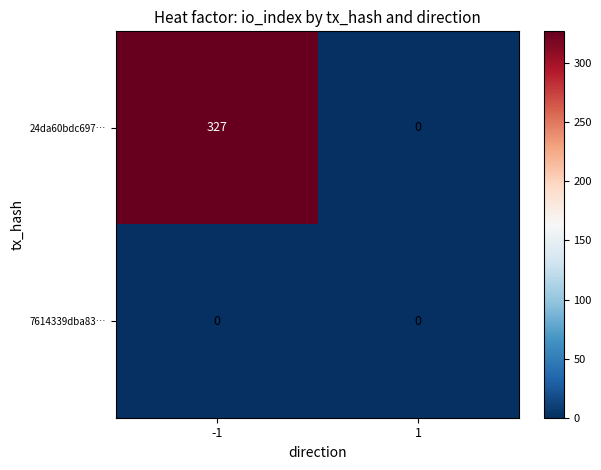

What is the greatest value displayed?

327